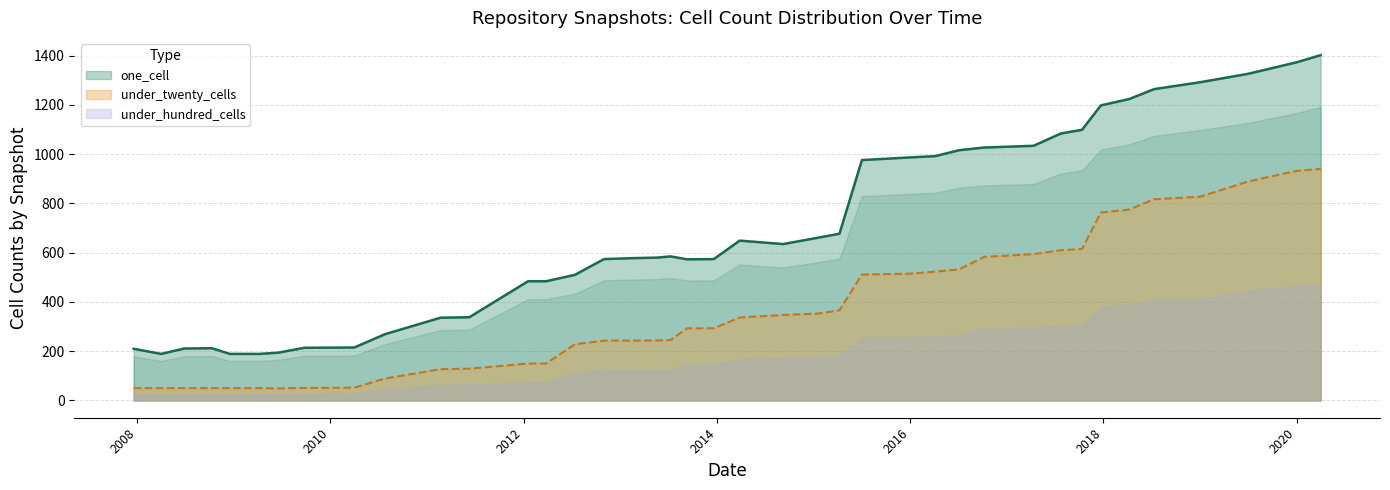

True or false: under_twenty_cells and one_cell cross at least once.

False